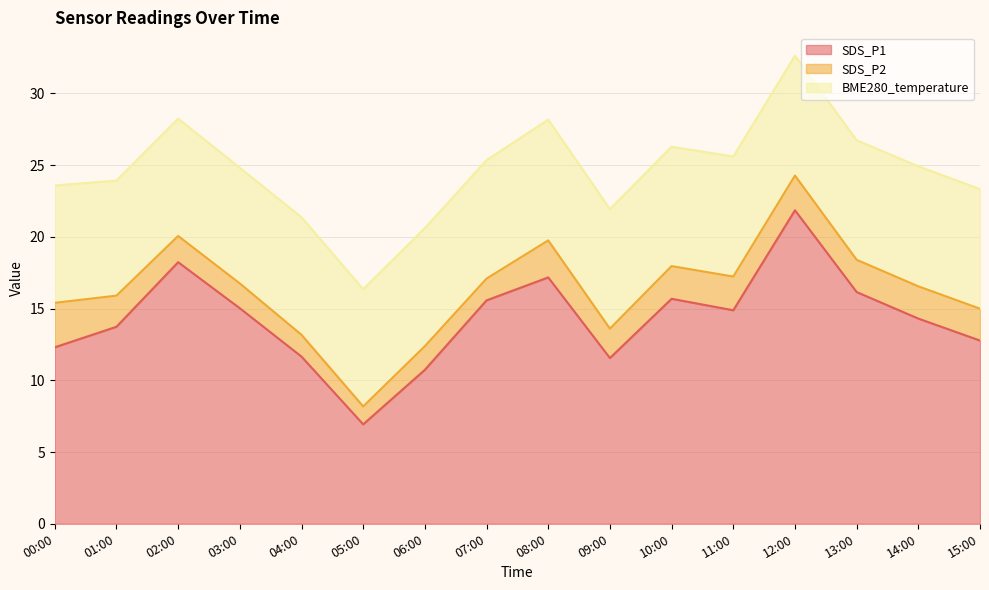

How many data points in SDS_P2 are less than 2?

6